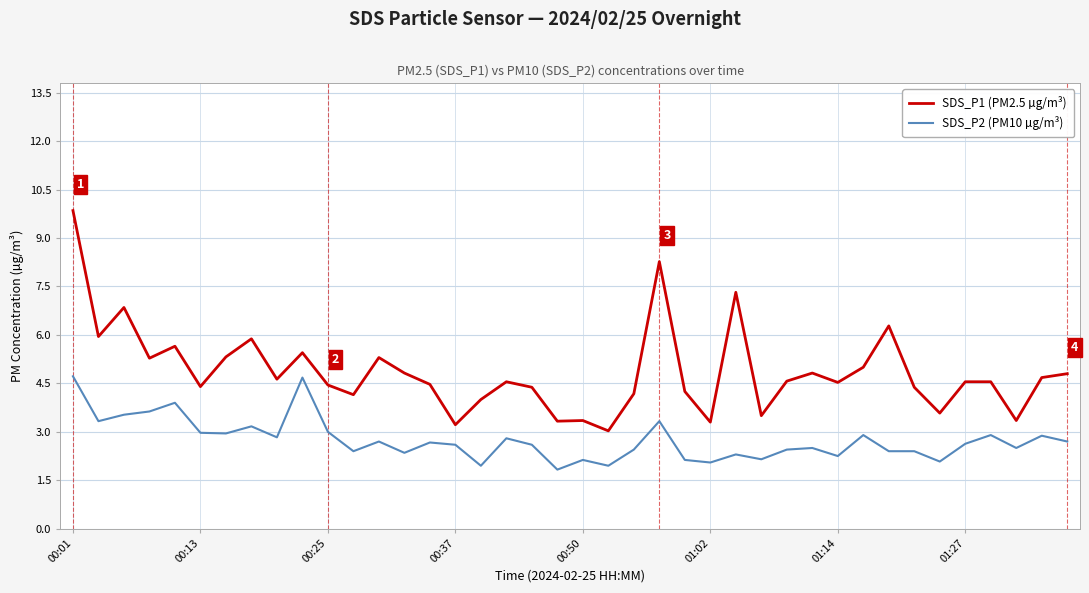

True or false: SDS_P1 (PM2.5 µg/m³) and SDS_P2 (PM10 µg/m³) cross at least once.

False